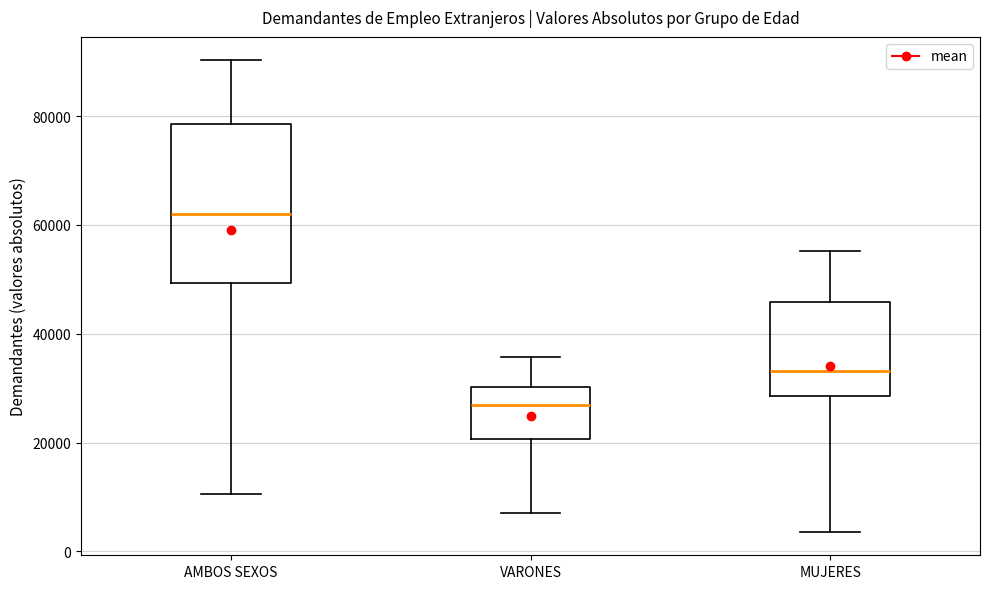

Reading left to right, read every box against the y-axis: the position of its median line, the range the box covers, and the ends of its whiskers. The values are not printed on the chart, so give them approximately, as read against the axis.

AMBOS SEXOS: median 62000, box 50000 to 78000, whiskers 10000 to 90000
VARONES: median 26000, box 20000 to 30000, whiskers 6000 to 36000
MUJERES: median 34000, box 28000 to 46000, whiskers 4000 to 56000